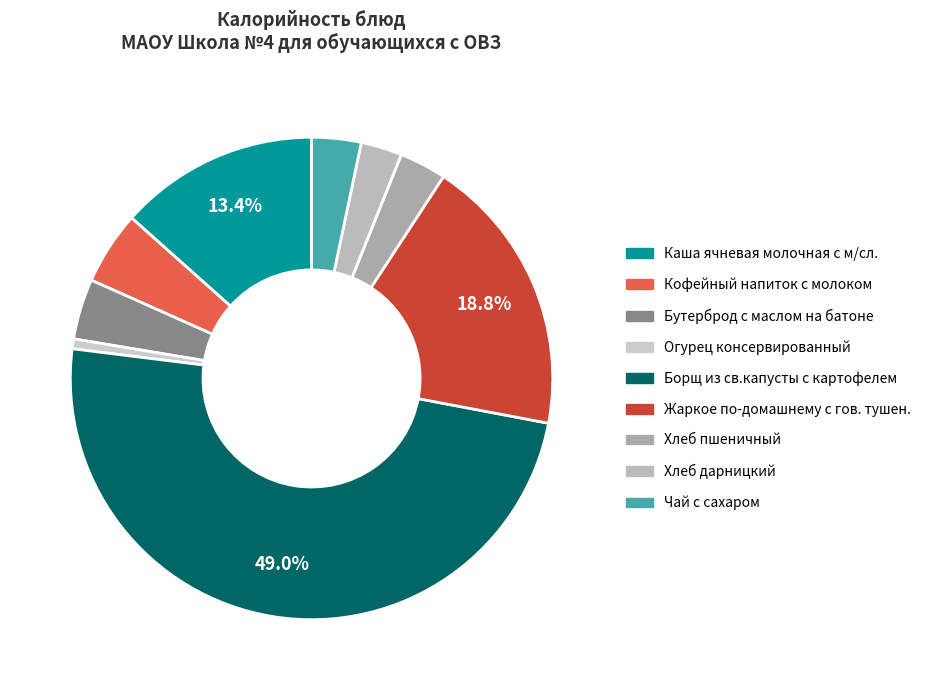

True or false: Кофейный напиток с молоком accounts for 5% of the total.

True